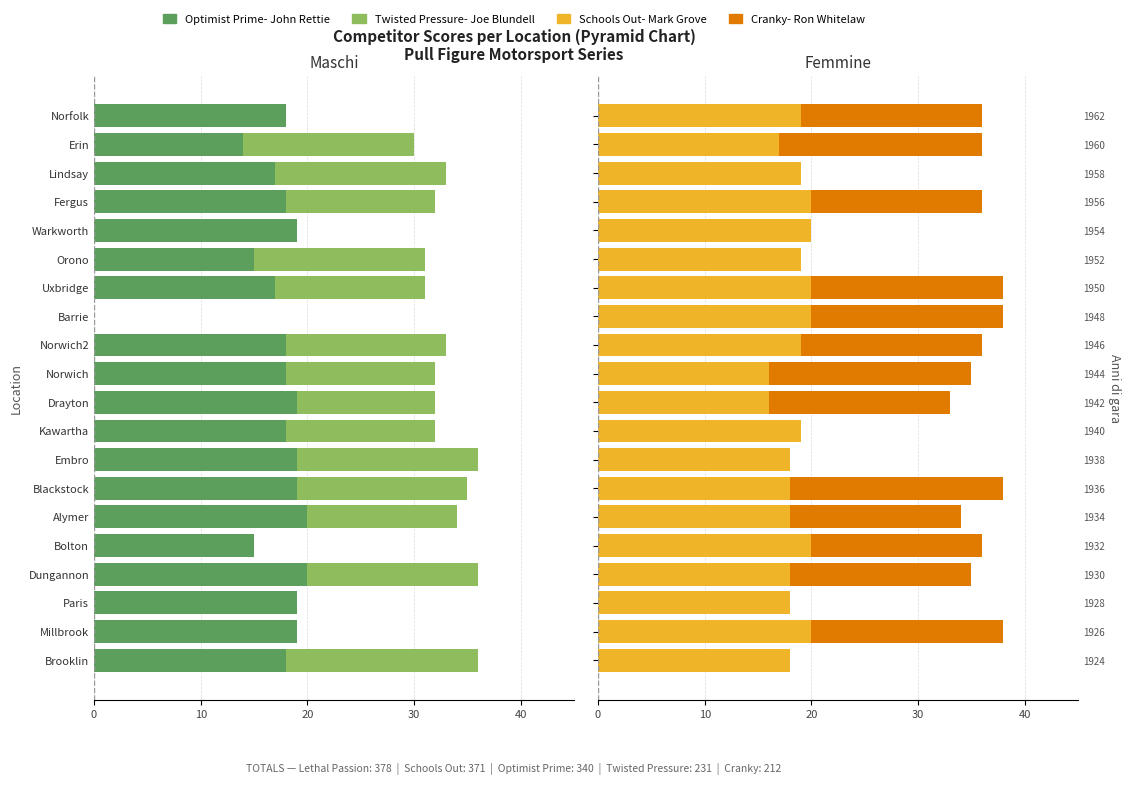

What is the sum of the Schools Out- Mark Grove values at Erin and Norfolk?

36